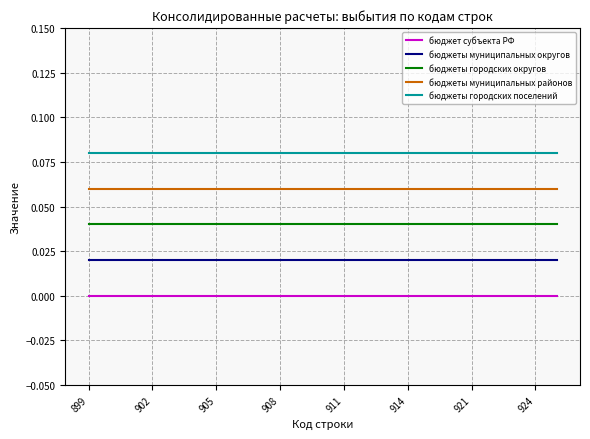

List the series in order of their peak value, lowest first.

бюджет субъекта РФ, бюджеты муниципальных округов, бюджеты городских округов, бюджеты муниципальных районов, бюджеты городских поселений